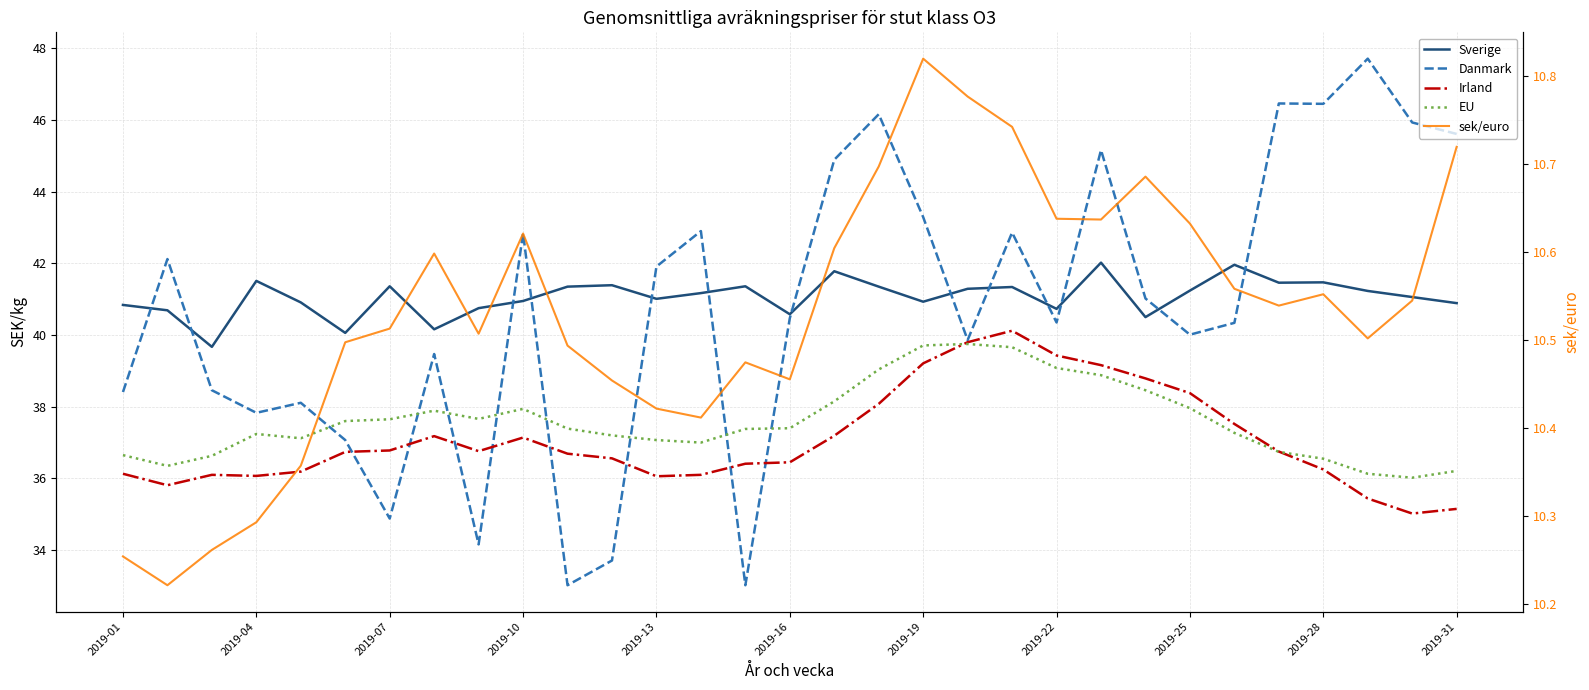

What is the difference between the maximum and minimum values in the sek/euro series?

0.6